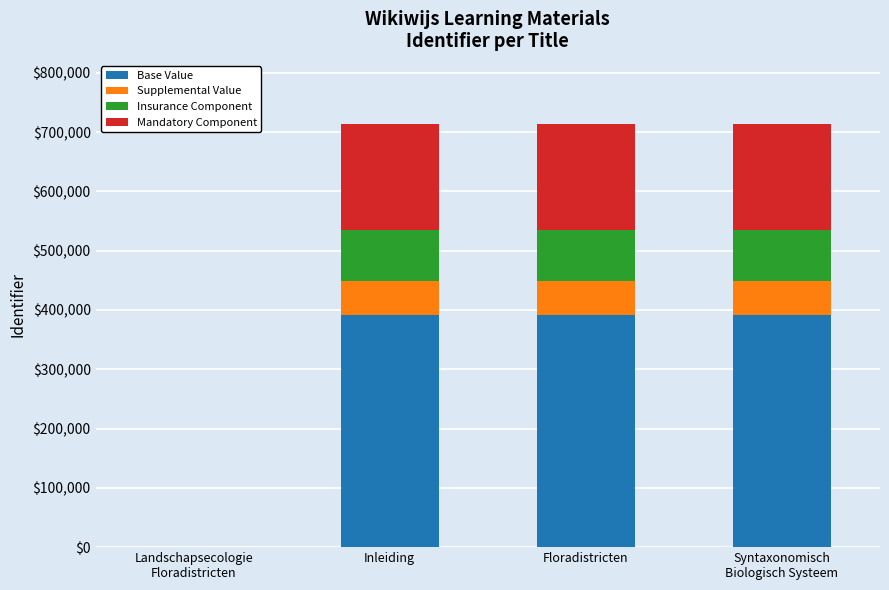

How many positive values does the Base Value series have?

3